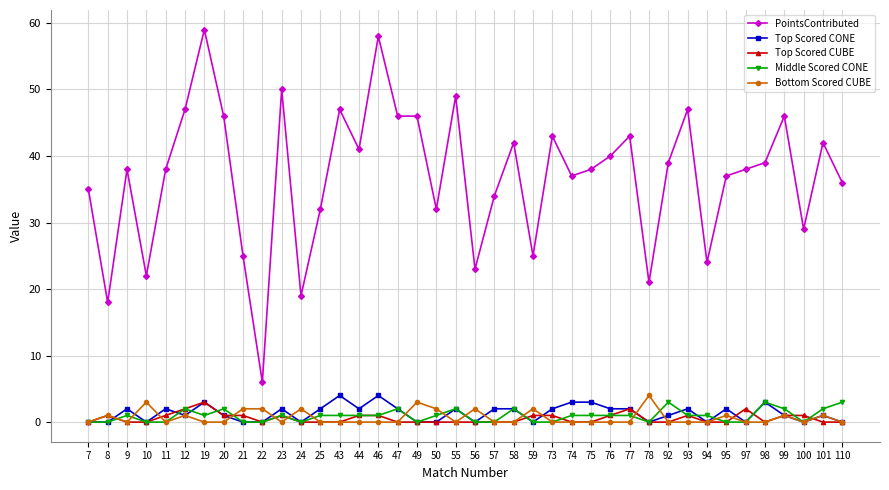

True or false: Top Scored CONE and PointsContributed intersect in this chart.

False